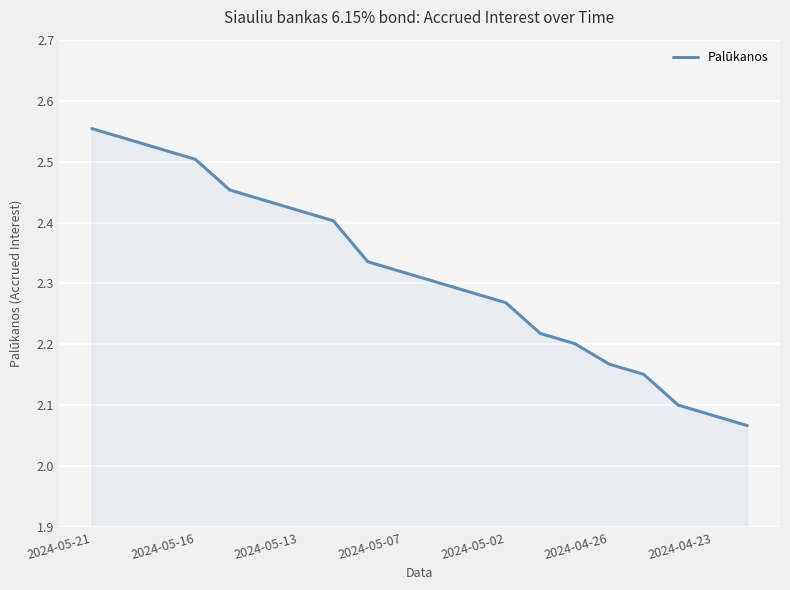

What is the value of the 5th point from the left?

2.5